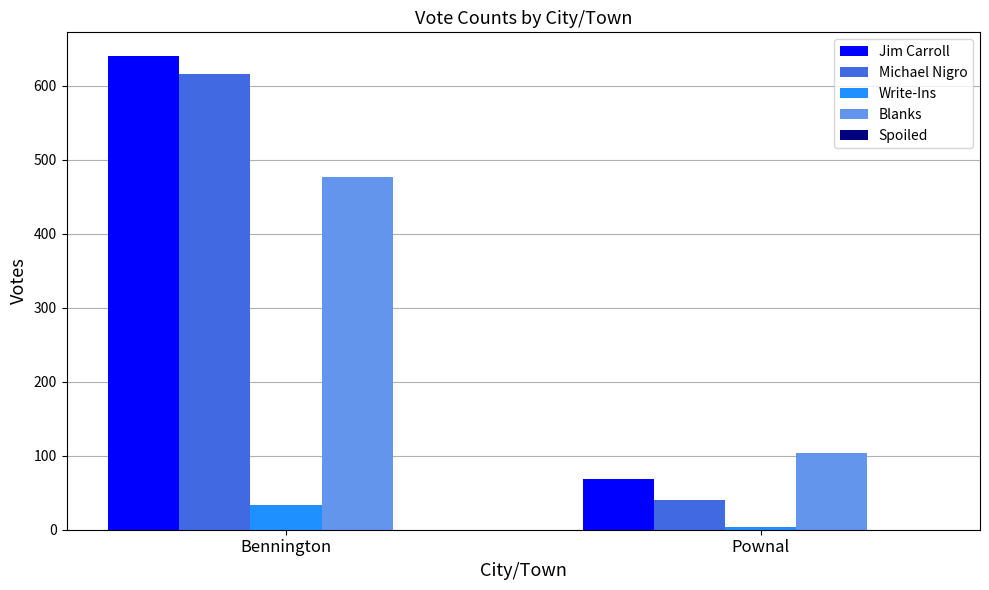

Which category has the lowest value across all series?

Pownal